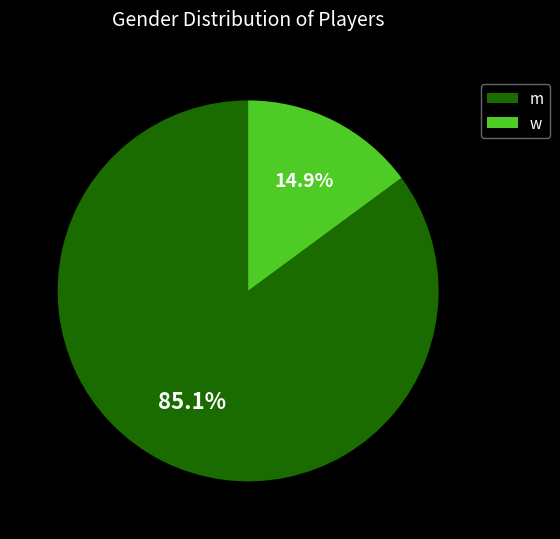

What is the ratio of the value at m to the value at w?

5.7